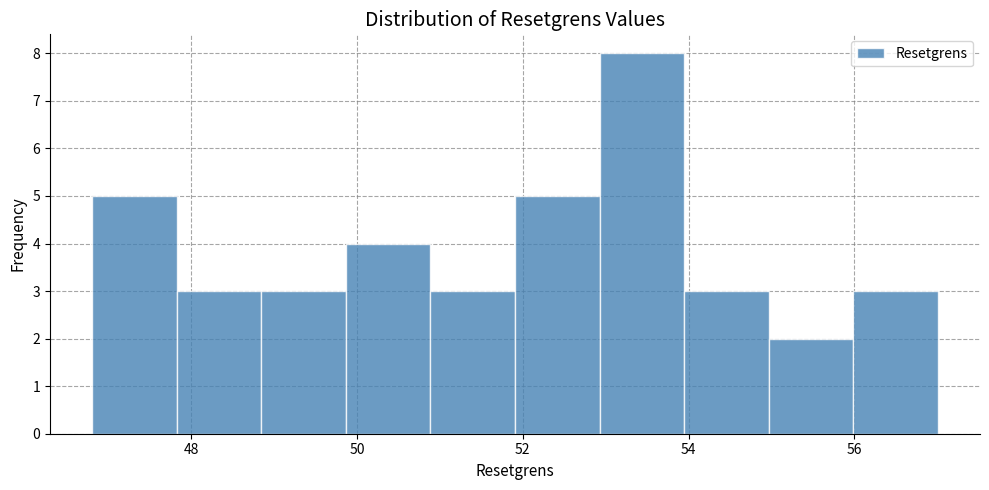

Reading left to right, list every bar in this chart as the range it spans on the x-axis followed by its height. Neither the bar edges nor the heights are printed on the chart, so give them approximately, as read against the axes.

46.8 to 47.8: 5
47.8 to 48.8: 3
48.8 to 49.8: 3
49.8 to 50.8: 4
50.8 to 52.0: 3
52.0 to 53.0: 5
53.0 to 54.0: 8
54.0 to 55.0: 3
55.0 to 56.0: 2
56.0 to 57.0: 3